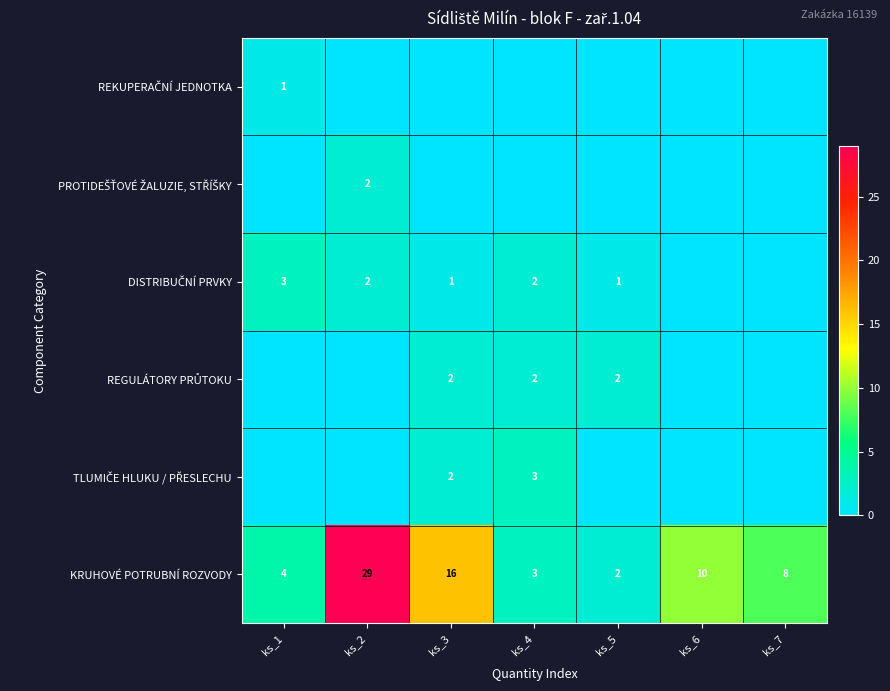

How many distinct data groups are displayed?

6